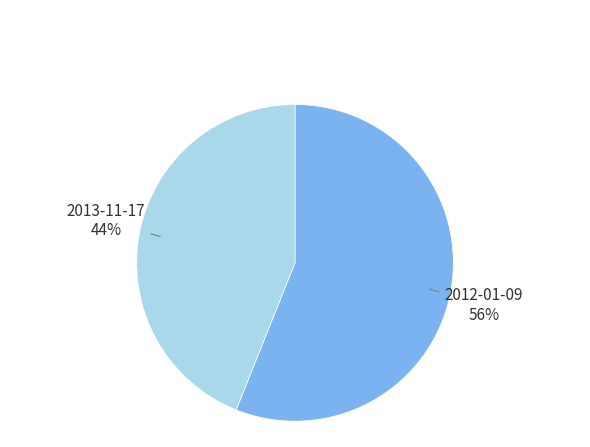

The 2012-01-09 slice represents 49% of the pie. True or false?

False